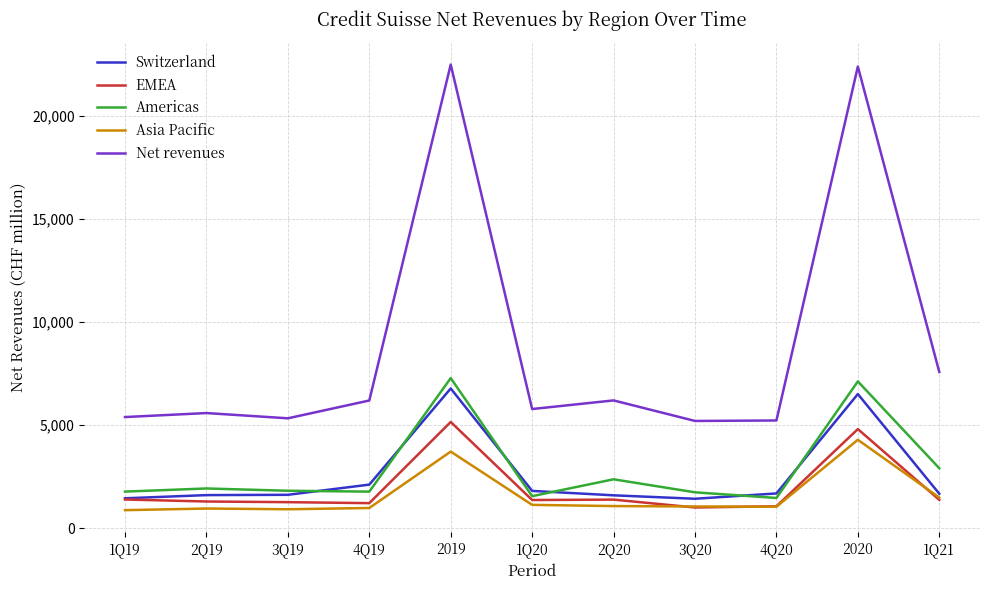

Which series has the widest spread of values?

Net revenues